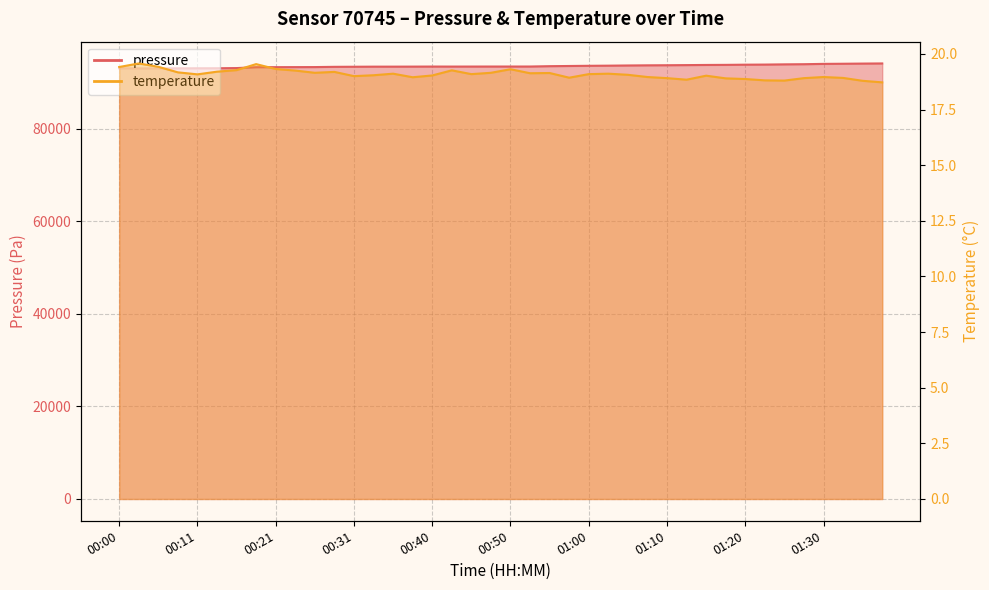

What is the greatest value displayed?

94124.1